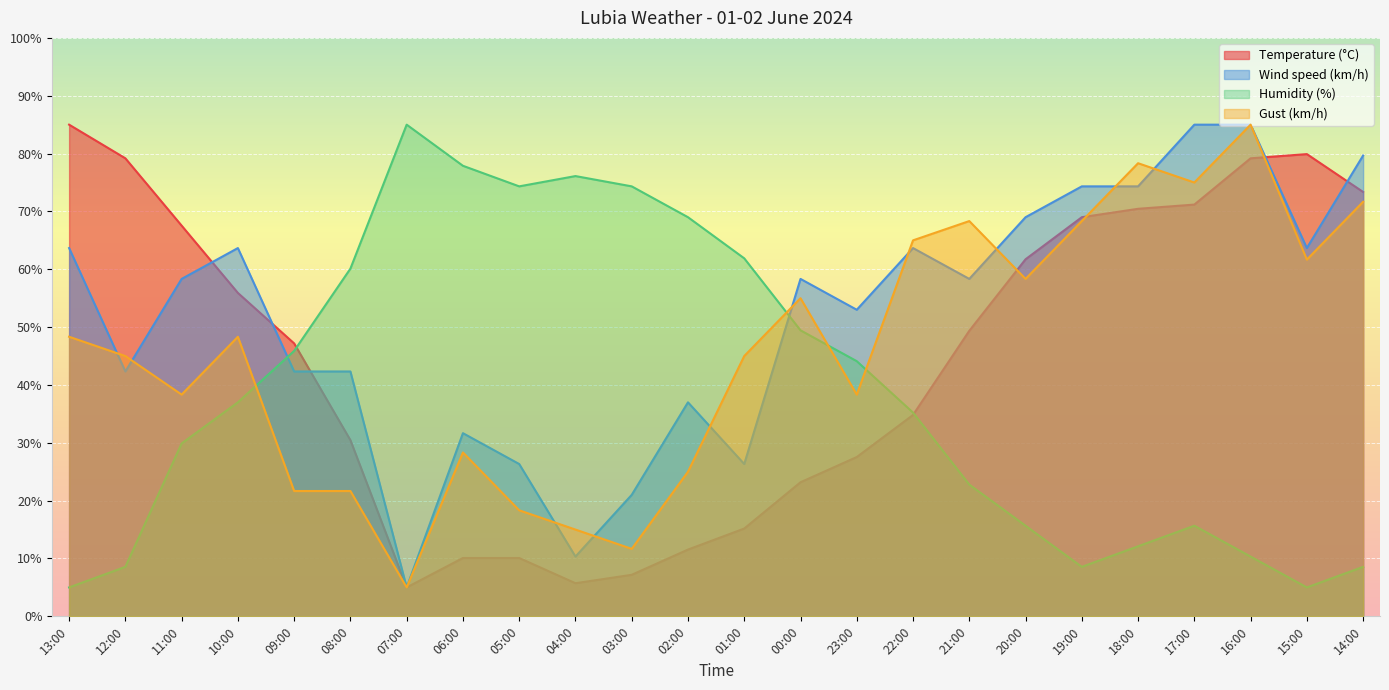

Between which two adjacent categories do Wind speed (km/h) and Temperature (°C) first intersect?

11:00 and 10:00